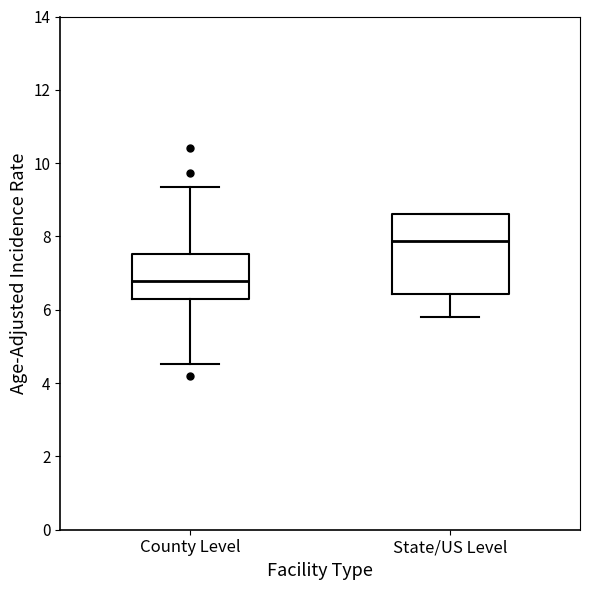

Where is the upper edge of the box for County Level on the y-axis? The values are not printed on the chart, so give them approximately, as read against the axis.

7.6